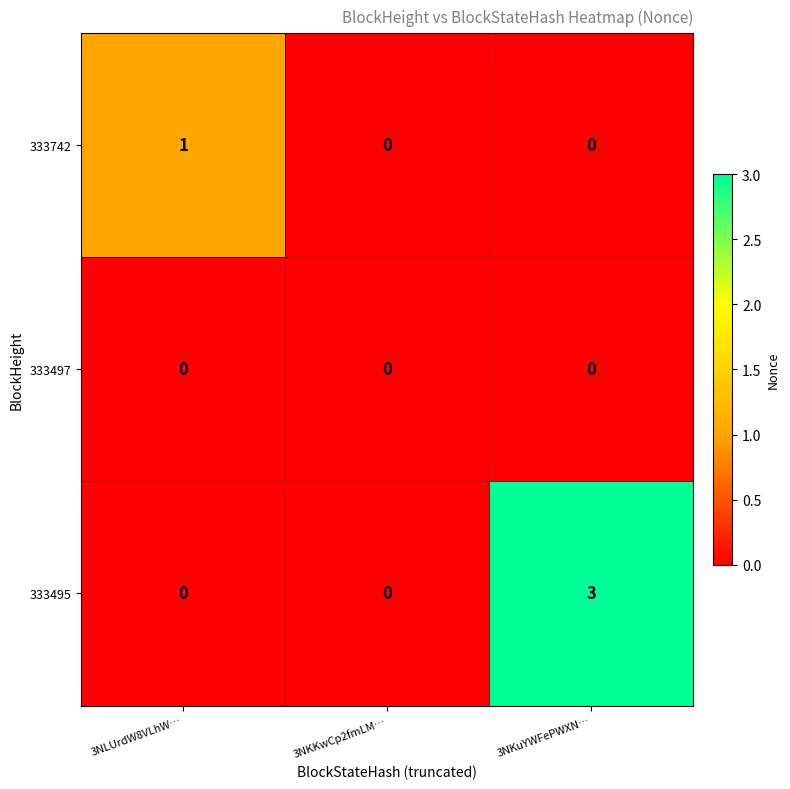

List the series in order of their peak value, highest first.

333495, 333742, 333497